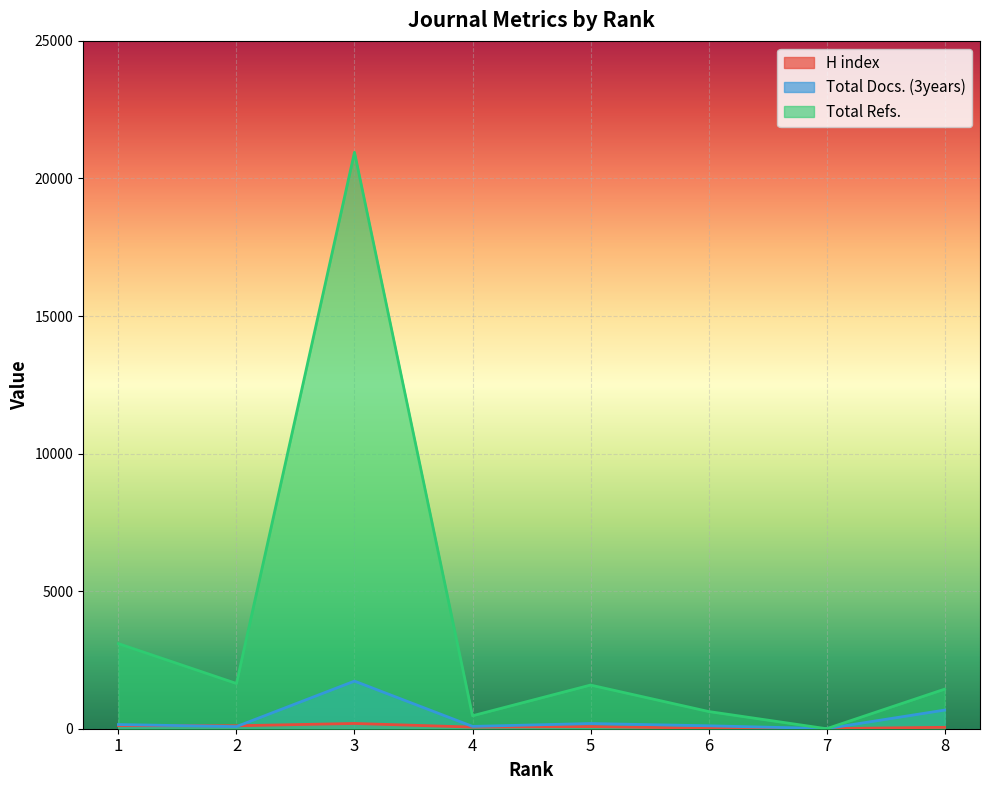

Which series has the largest total across all categories?

Total Refs.